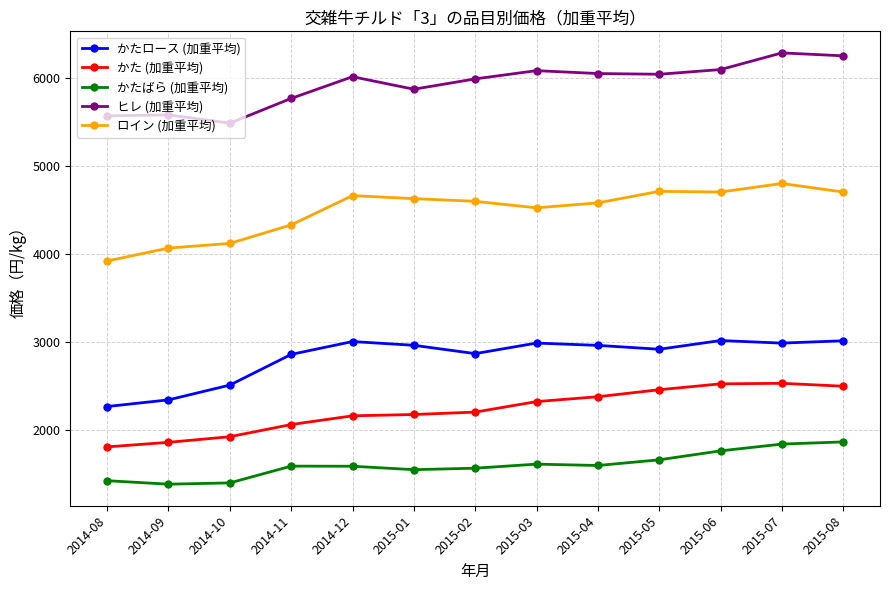

What is the average value of the ロイン (加重平均) series?

4489.0